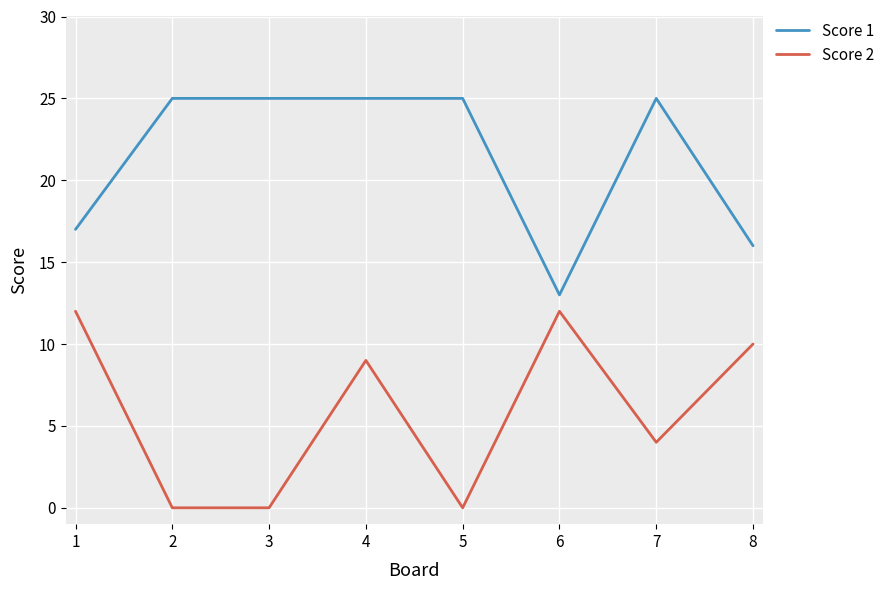

Does the chart display data point markers on the line(s)?

No